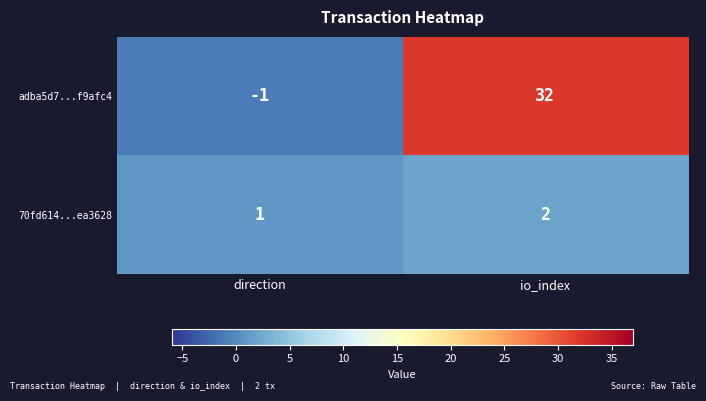

What is the difference between the adba5d7...f9afc4 values at io_index and direction?

33